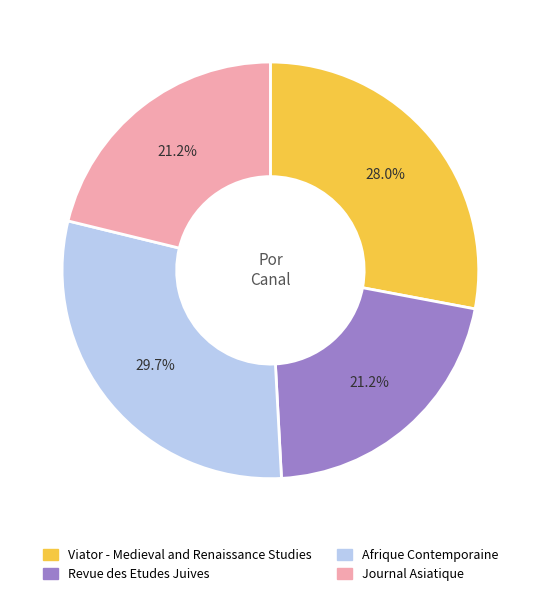

Is the sum of Revue des Etudes Juives and Journal Asiatique greater than half?

No